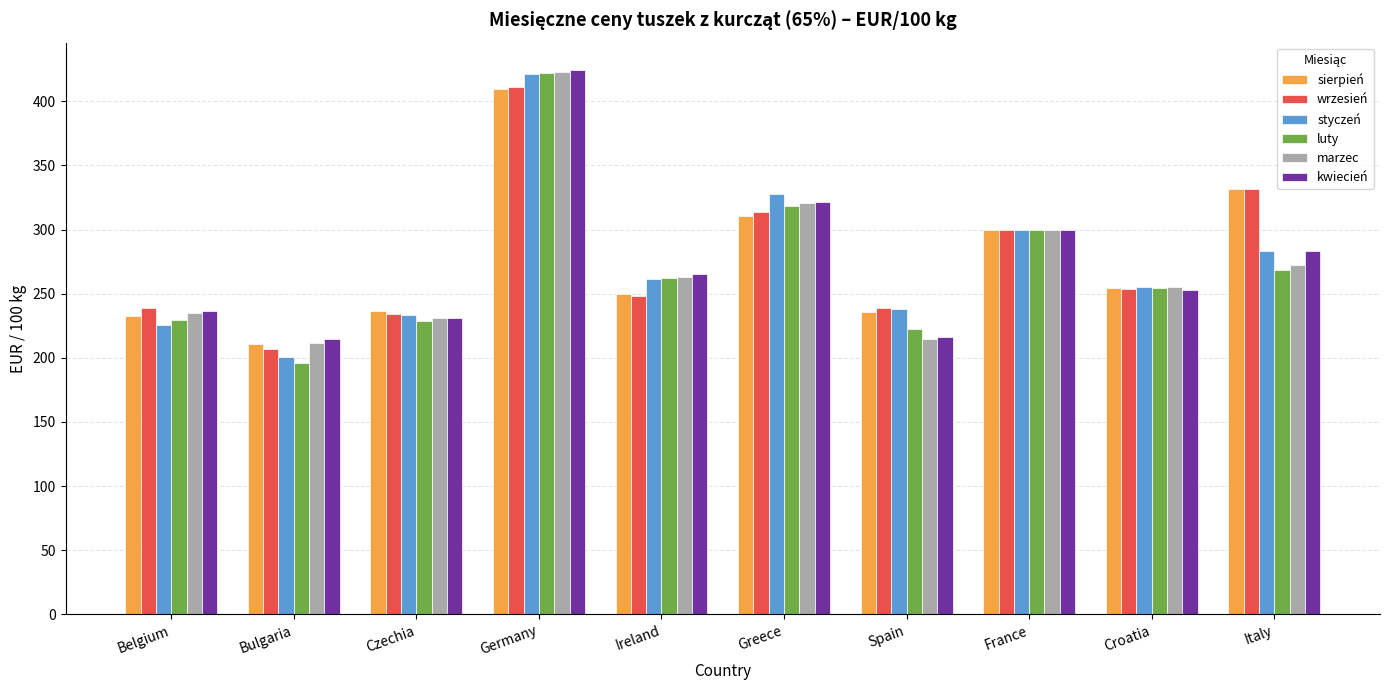

What is the sum of the kwiecień values at Czechia and Germany?

655.6